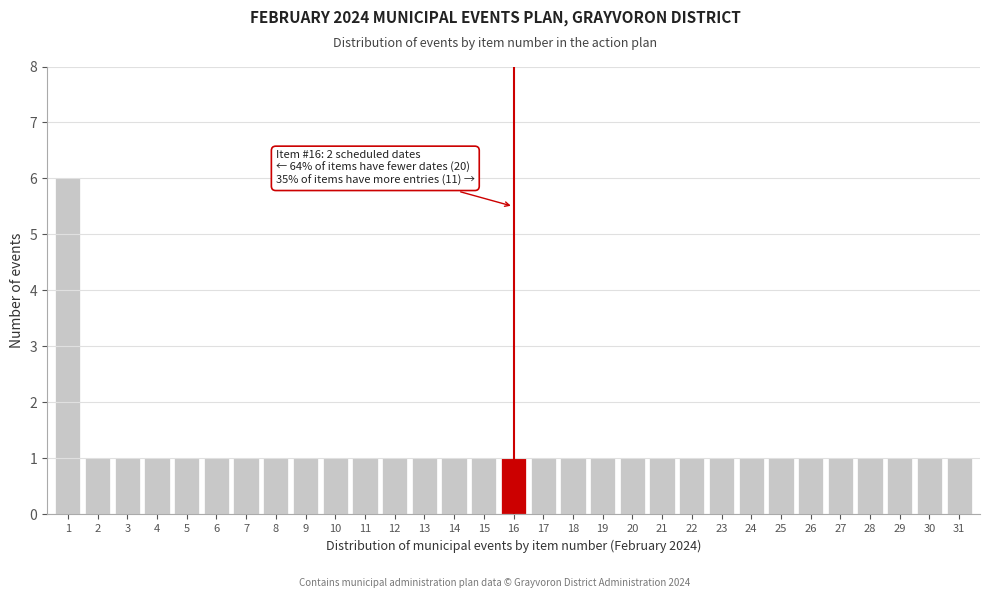

What is the difference between the maximum and minimum values?

5